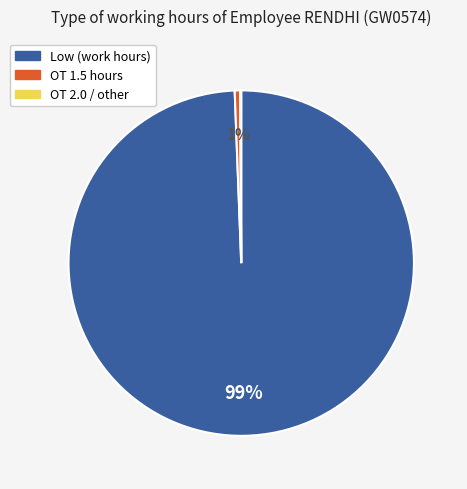

Which has a higher value, Low (work hours) or OT 1.5 hours?

Low (work hours)